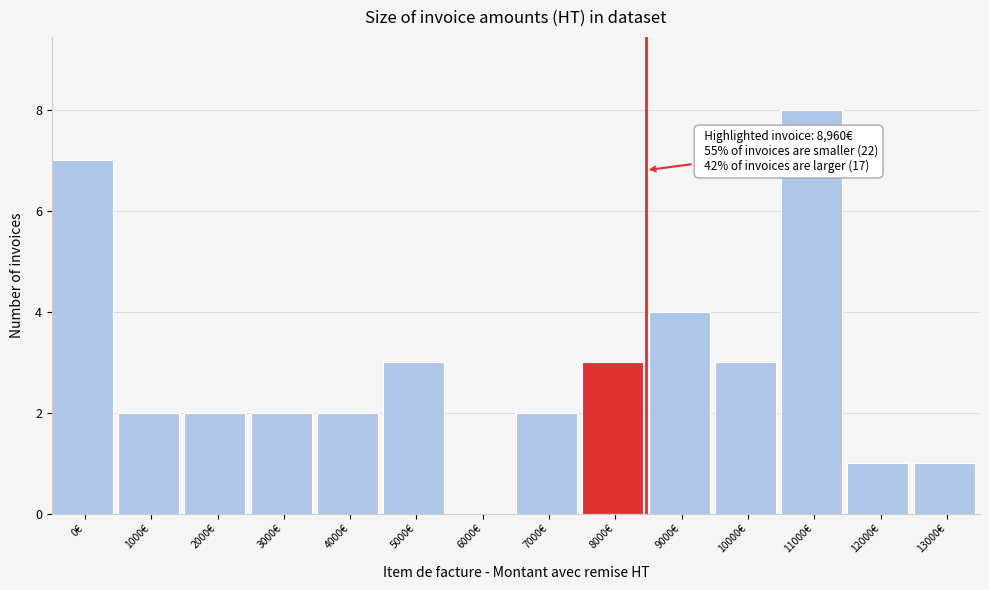

Reading left to right, what are all the values shown in this chart?

0€=7	1000€=2	2000€=2	3000€=2	4000€=2	5000€=3	6000€=0	7000€=2	8000€=3	9000€=4	10000€=3	11000€=8	12000€=1	13000€=1